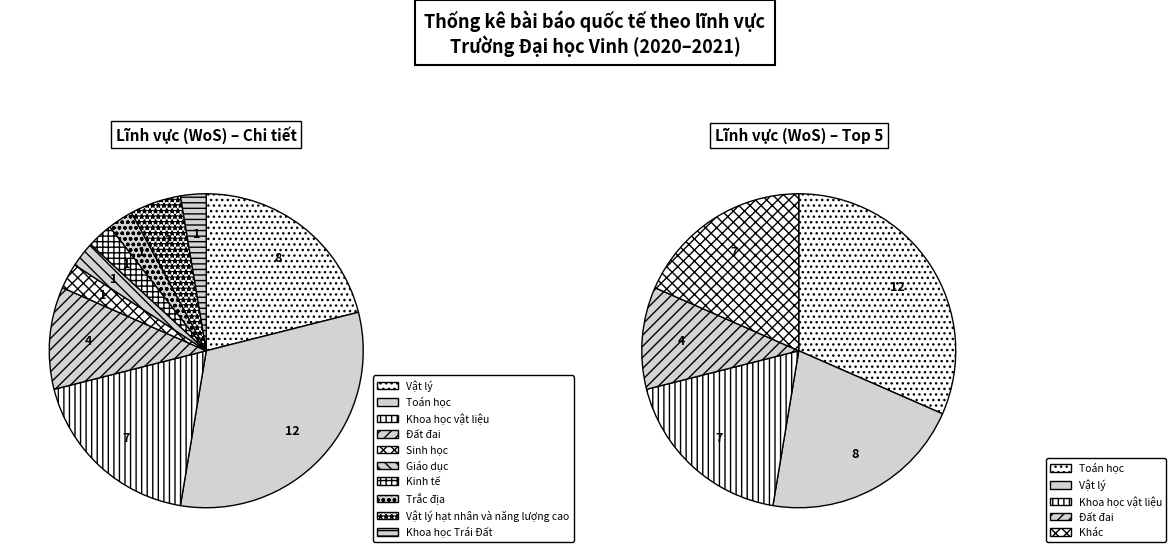

To the nearest percent, what is the average slice percentage?

10%